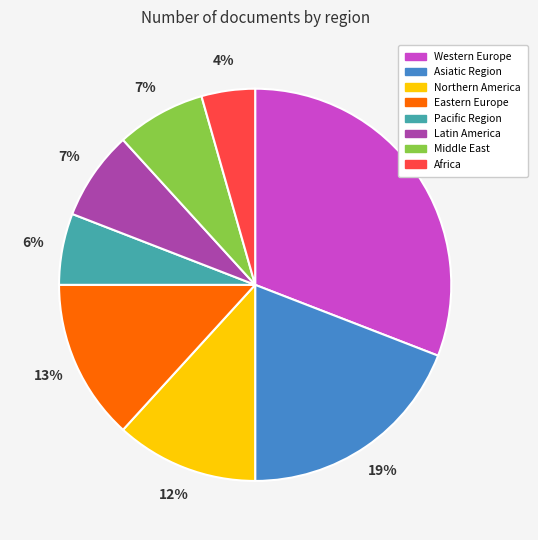

To the nearest percent, what percentage of the pie is Pacific Region?

6%